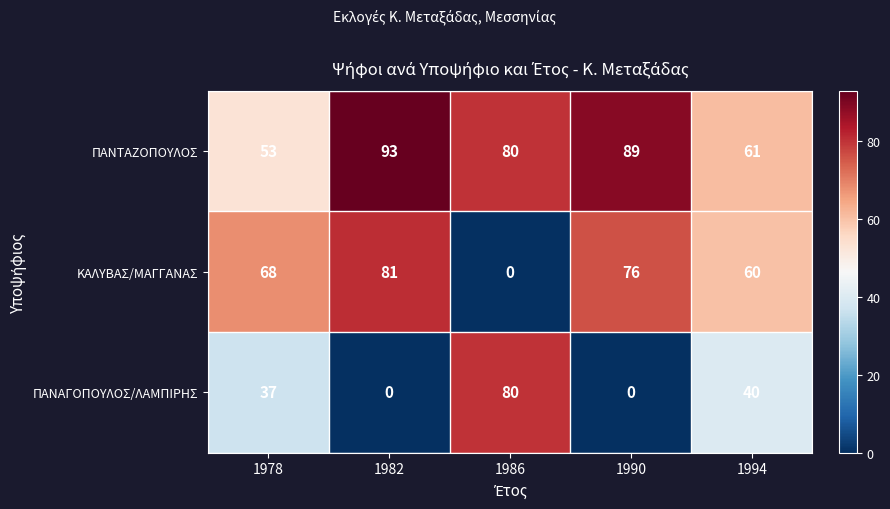

At which category does the chart reach its peak across all series?

1982